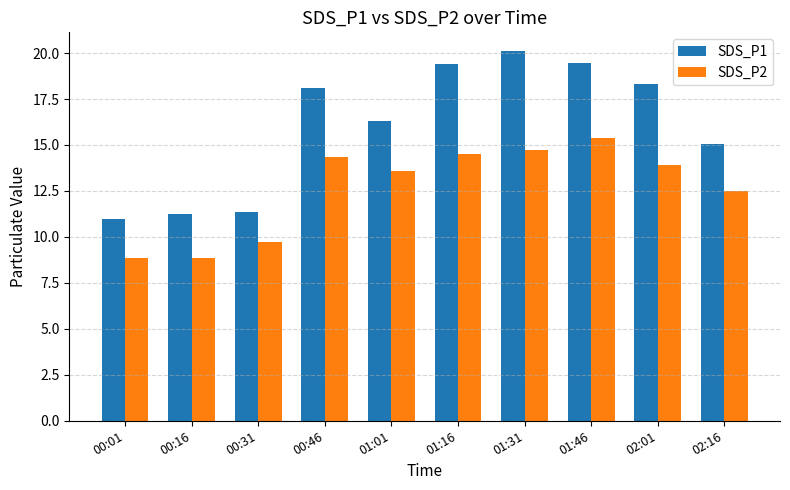

At which label does SDS_P2 reach its peak?

01:46